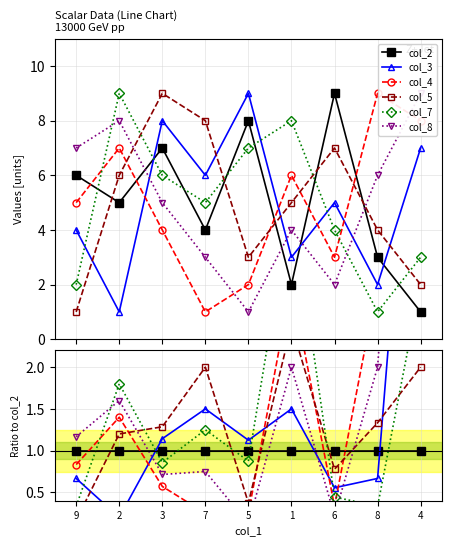

What is the sum of the col_4 values at 4 and 5?

8.2